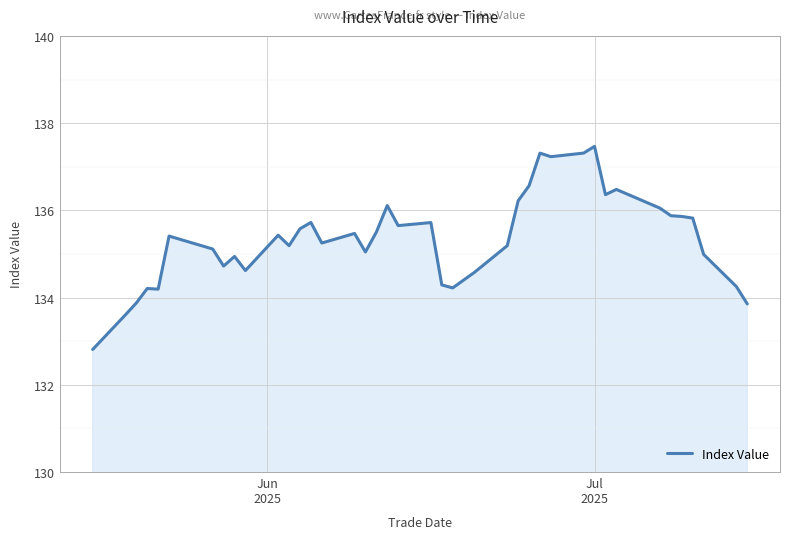

What is the difference between the maximum and minimum values?

4.7